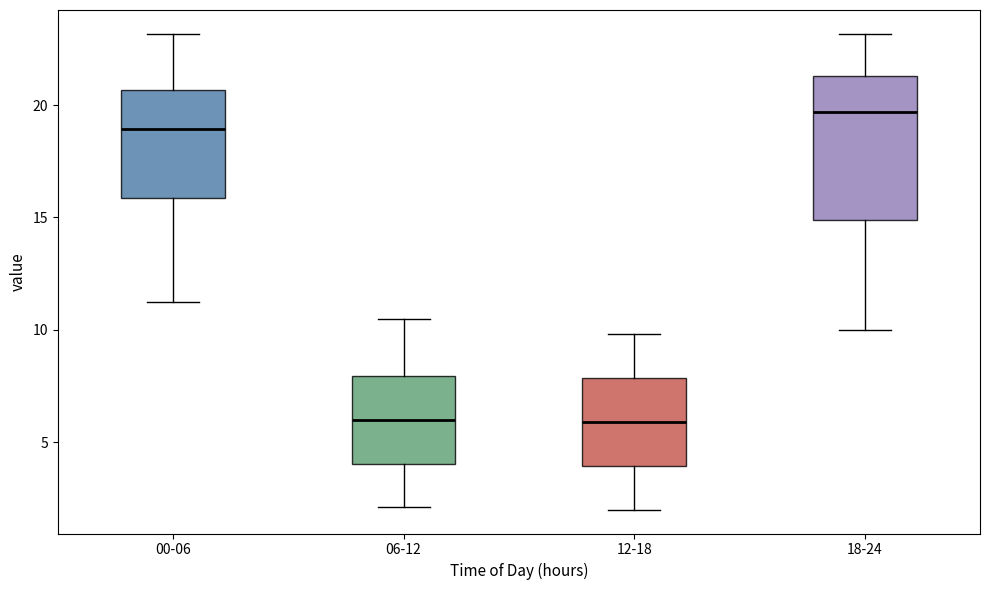

Which box's median line is the highest?

18-24